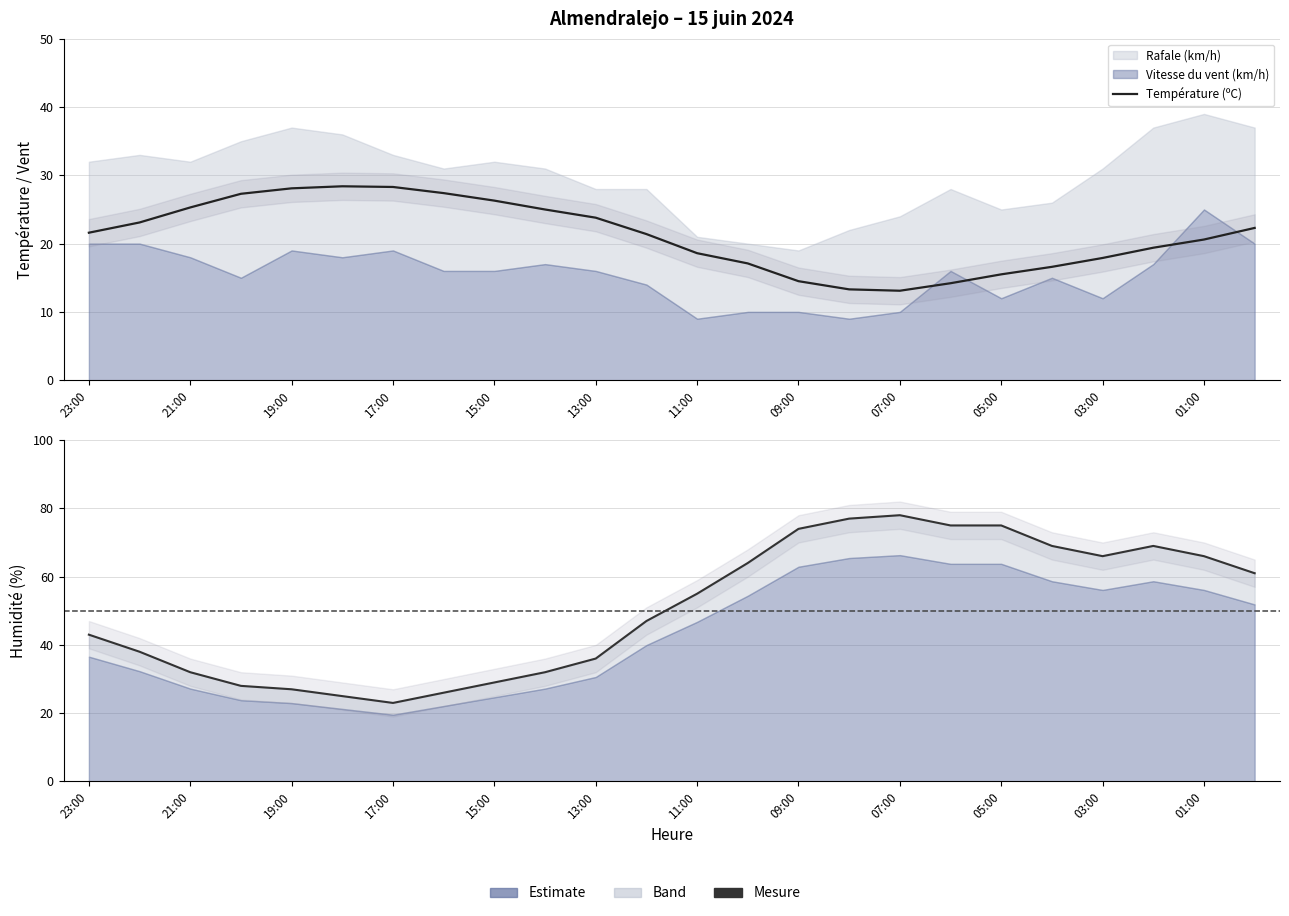

How many intersections are there between Température (ºC) and Humidité (%)?

2